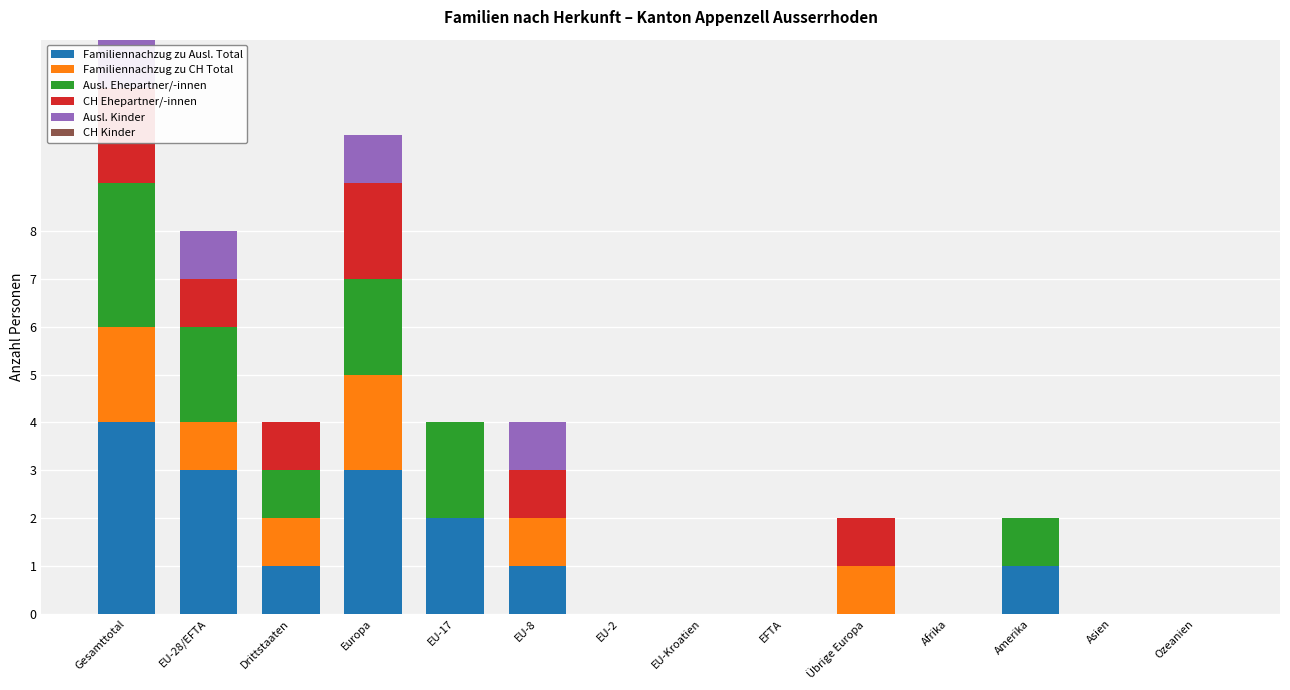

How many bars are there in total?

84